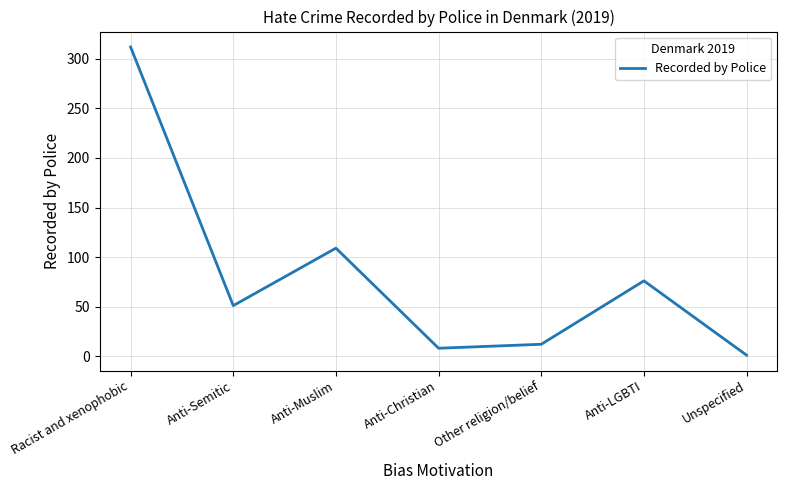

Between Unspecified and Anti-Muslim, which is larger?

Anti-Muslim